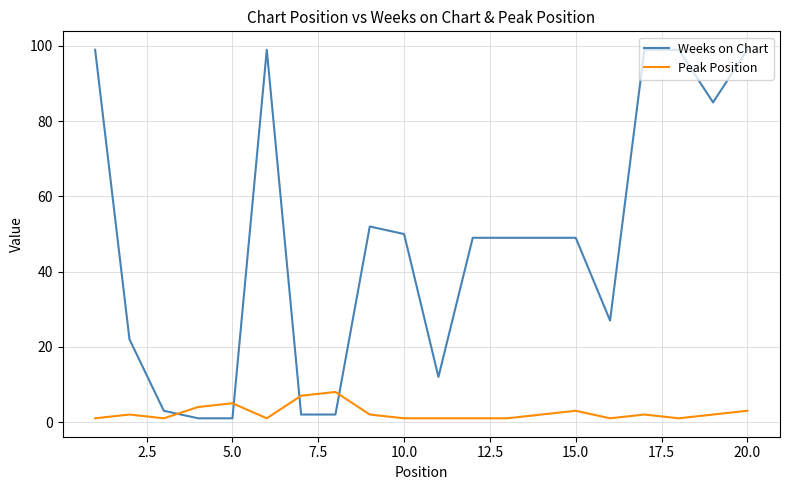

How many series are shown in this chart?

2